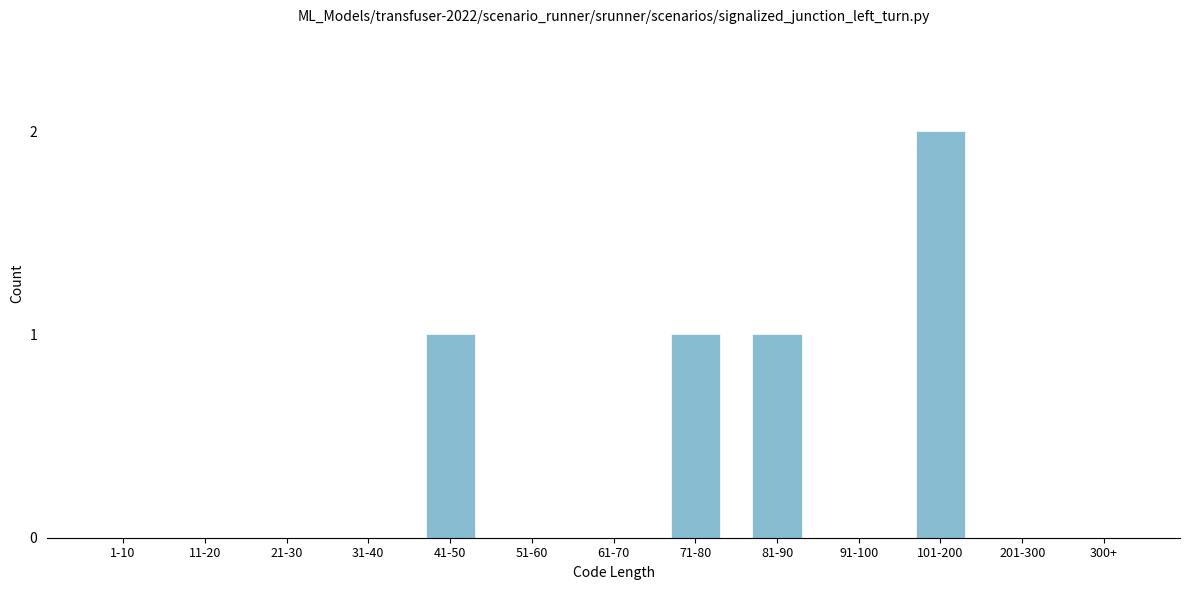

Reading left to right, transcribe all the data shown in this chart.

1-10=0	11-20=0	21-30=0	31-40=0	41-50=1	51-60=0	61-70=0	71-80=1	81-90=1	91-100=0	101-200=2	201-300=0	300+=0